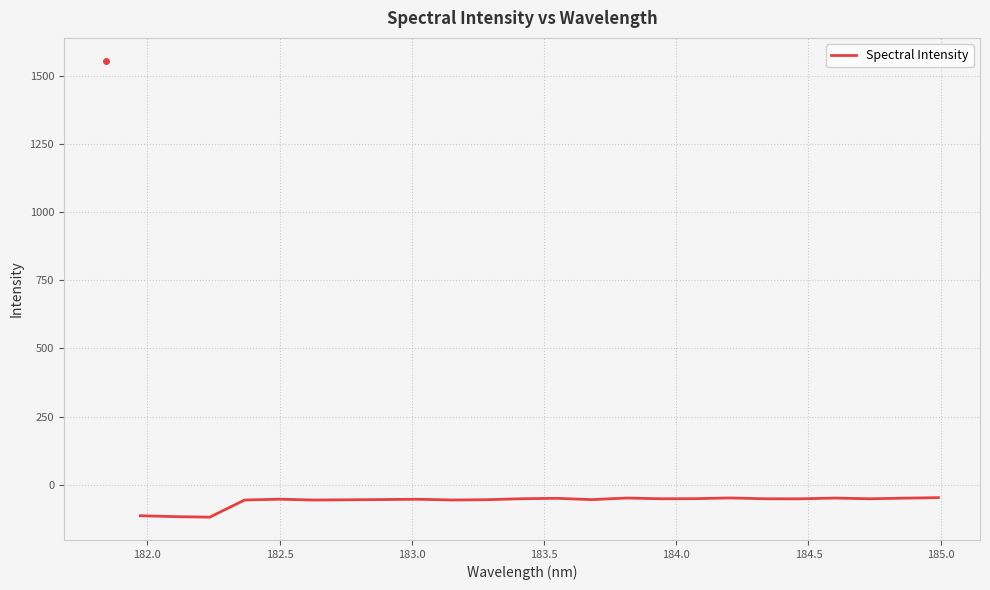

What is the difference between the maximum and minimum values?

71.5